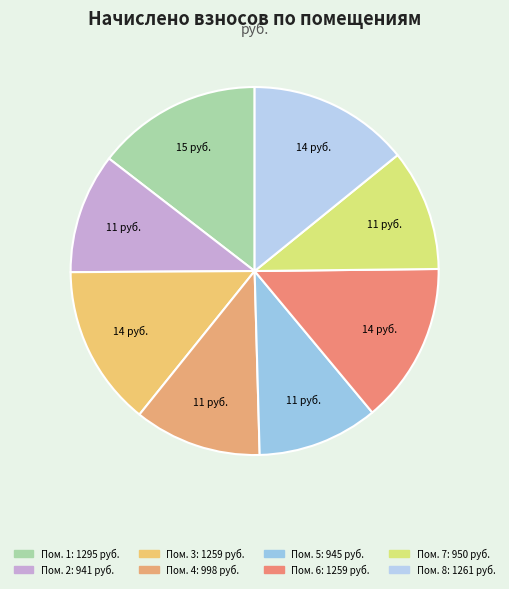

Count the number of slices in the pie.

8